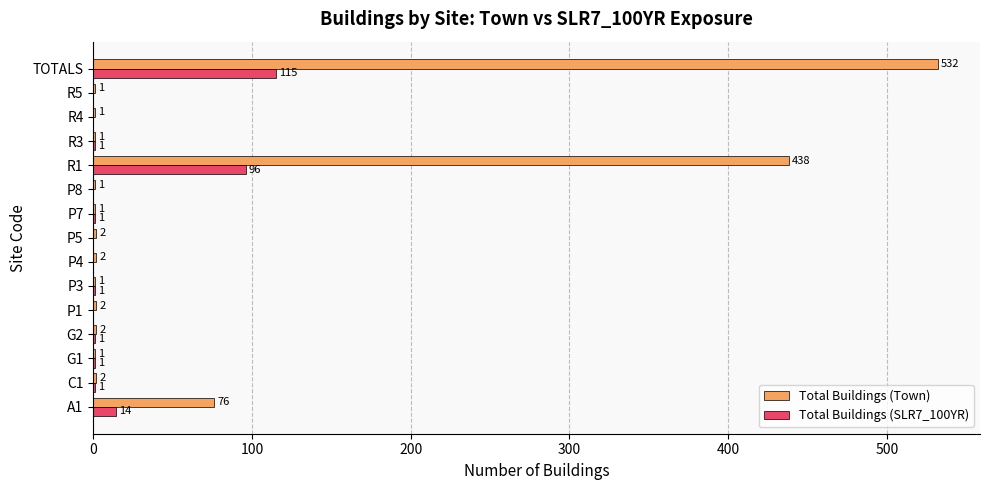

At which category is the sum across all series the highest?

TOTALS